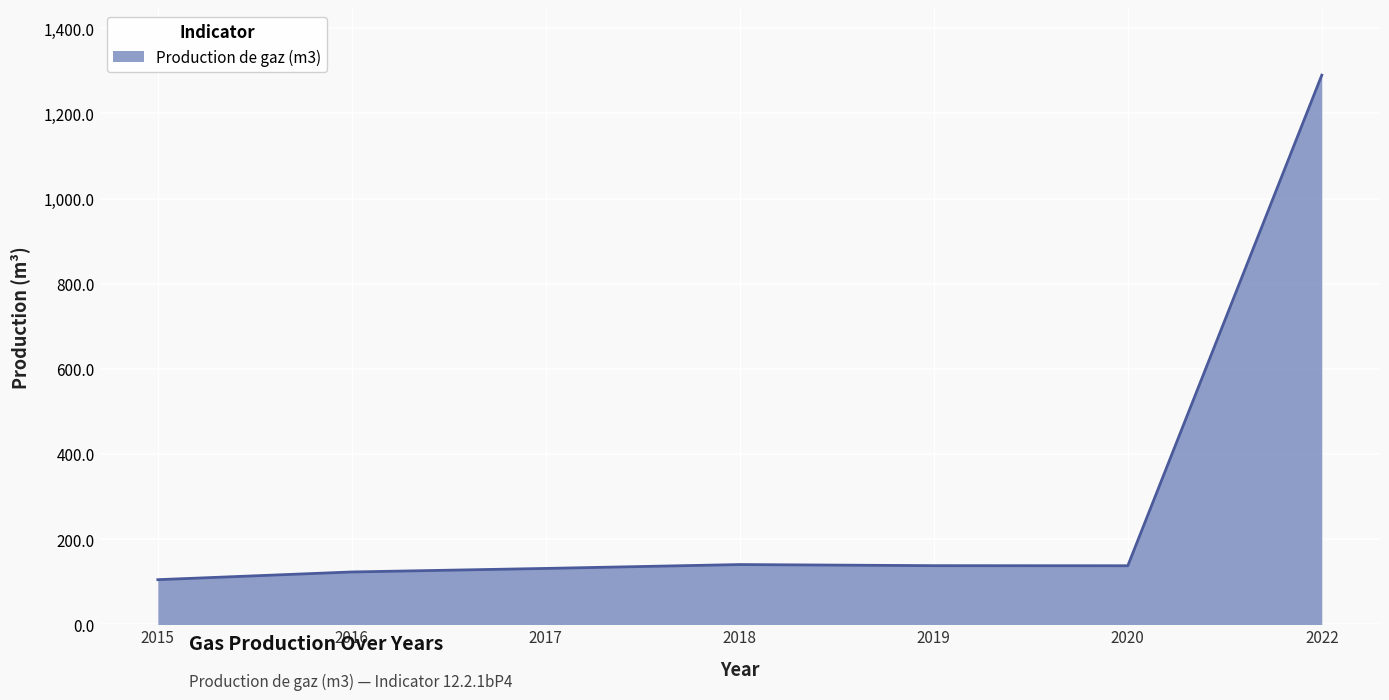

The chart shows a value of 140.7 at 2018. True or false?

True